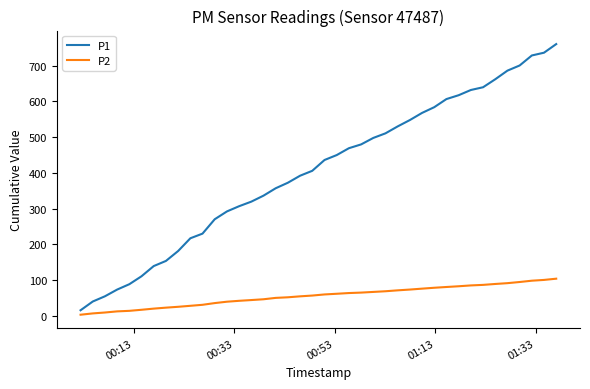

List the series in order of their peak value, highest first.

P1, P2